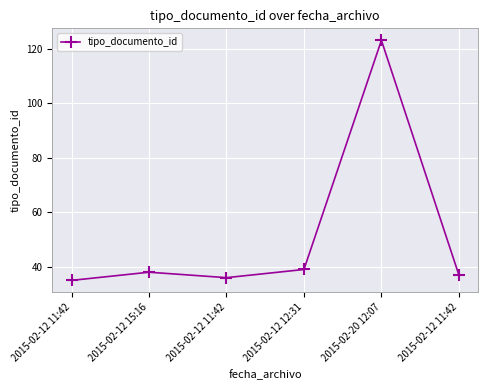

How many values are below 38?

3